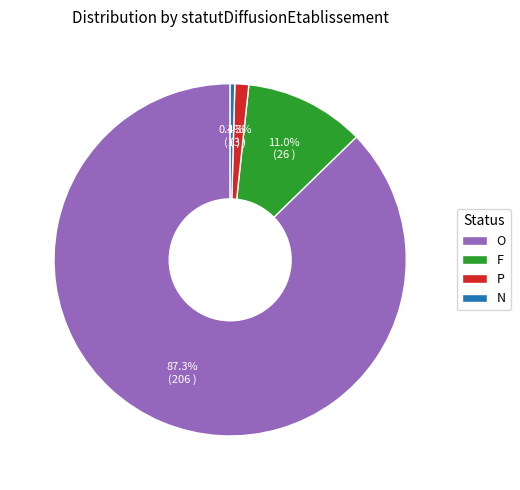

Is it true that N is 0% of the pie?

True